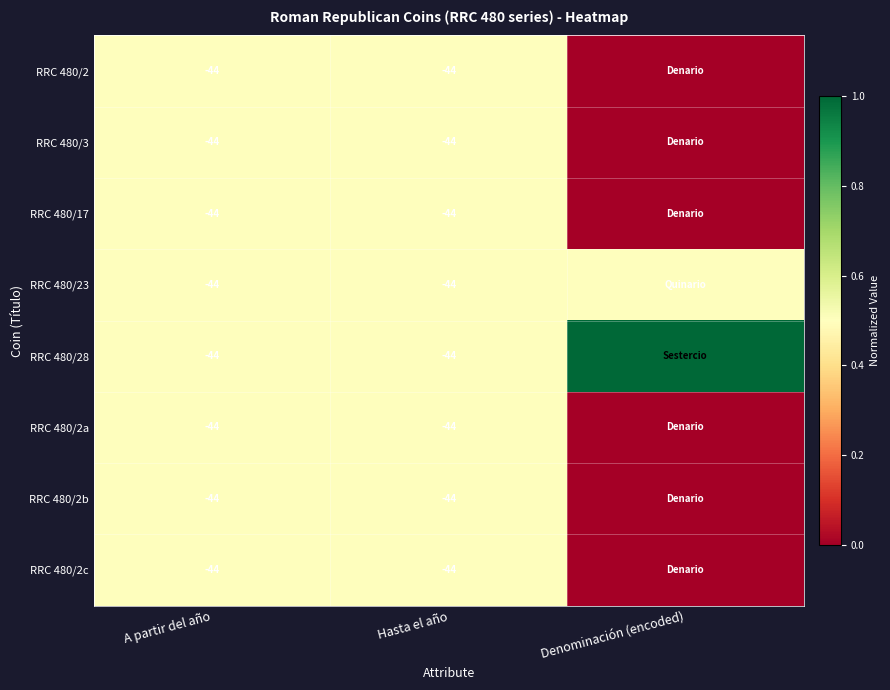

What is the total value across all series at A partir del año?

-352.0